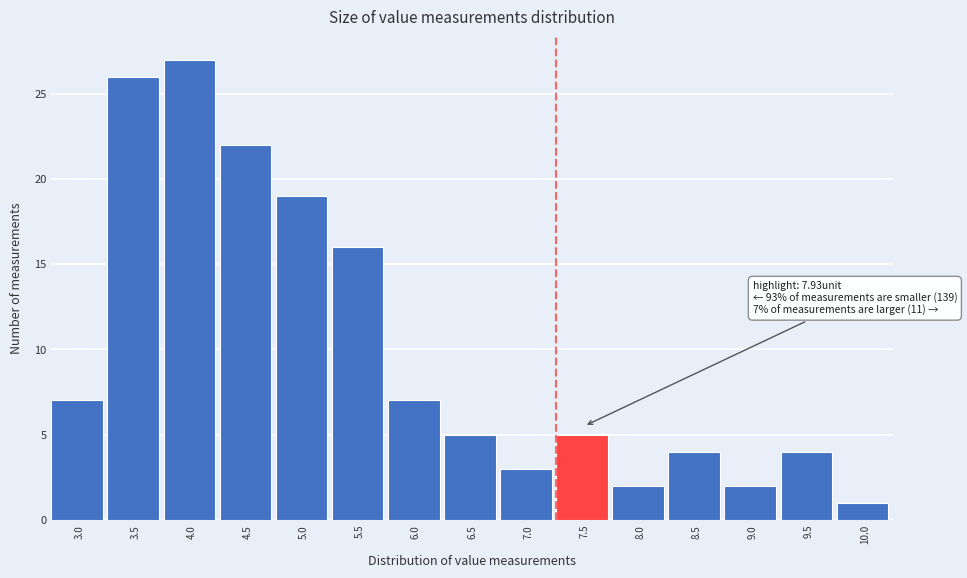

Reading left to right, what are all the values shown in this chart?

7	26	27	22	19	16	7	5	3	5	2	4	2	4	1